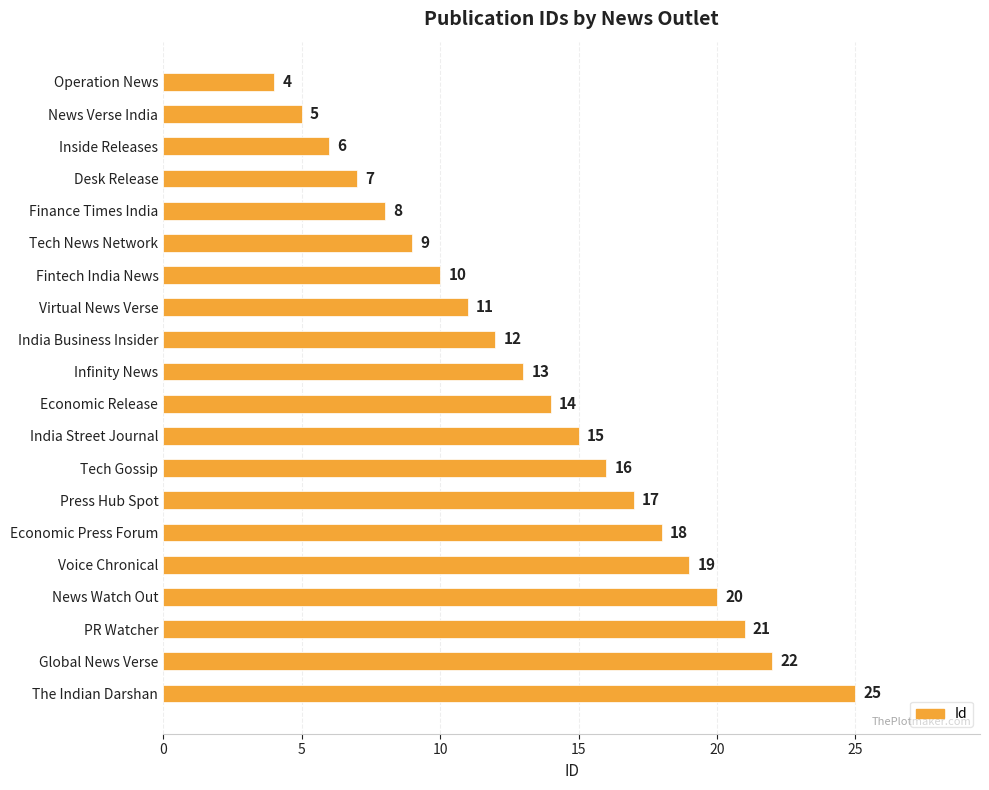

List the labels in order of value, largest first.

The Indian Darshan, Global News Verse, PR Watcher, News Watch Out, Voice Chronical, Economic Press Forum, Press Hub Spot, Tech Gossip, India Street Journal, Economic Release, Infinity News, India Business Insider, Virtual News Verse, Fintech India News, Tech News Network, Finance Times India, Desk Release, Inside Releases, News Verse India, Operation News